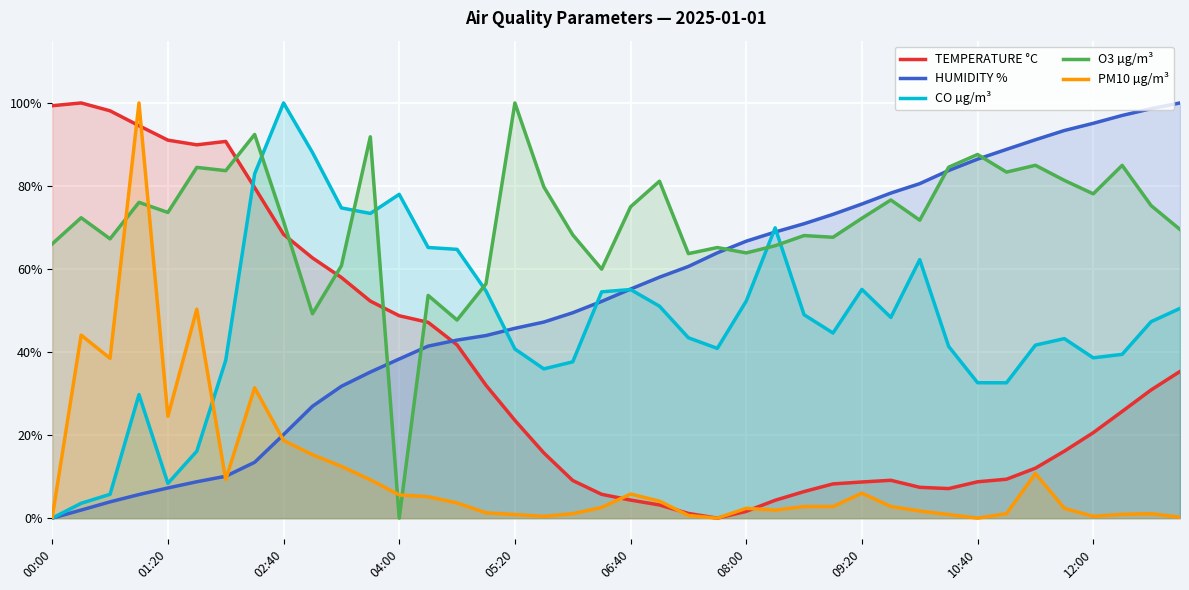

How many data points does each series have?

40